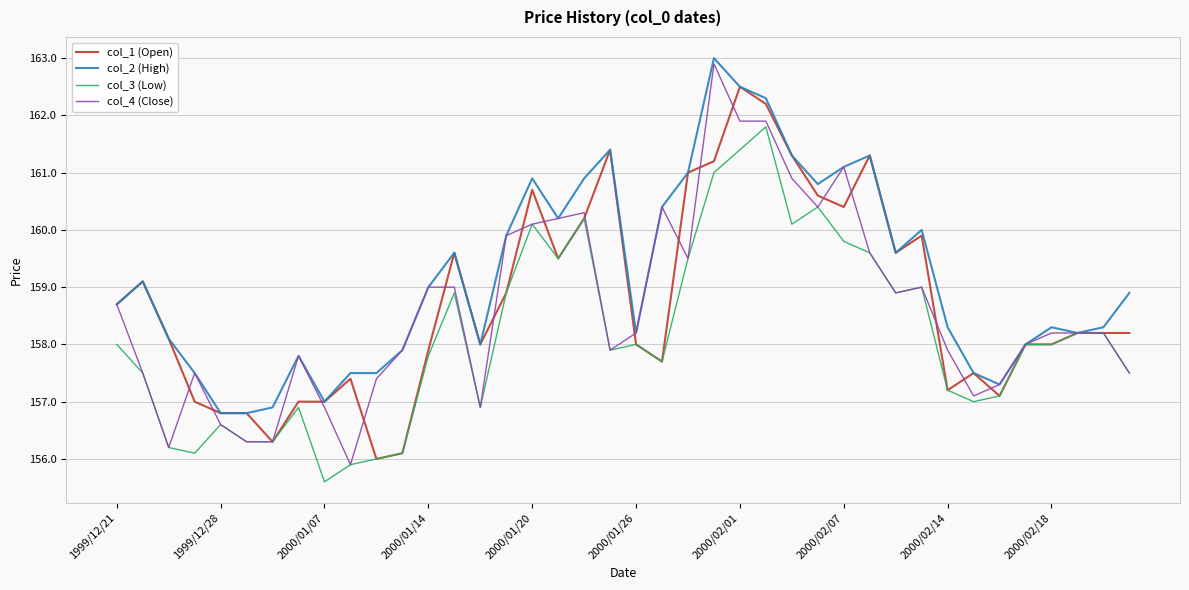

What is the greatest value displayed?

163.0